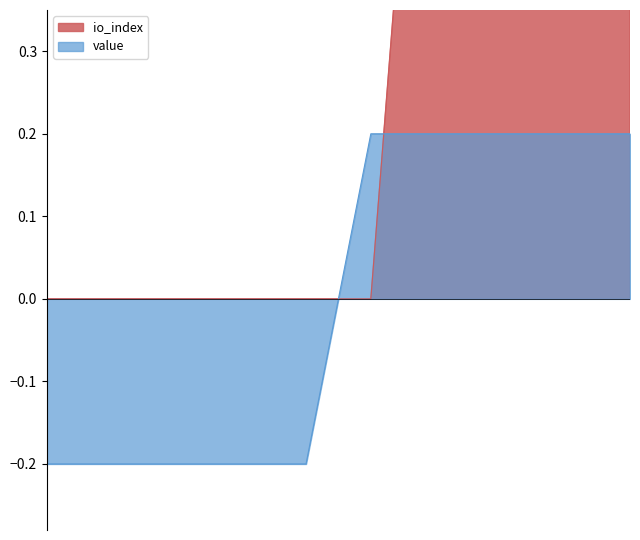

Where do io_index and value first cross each other?

6 and 7